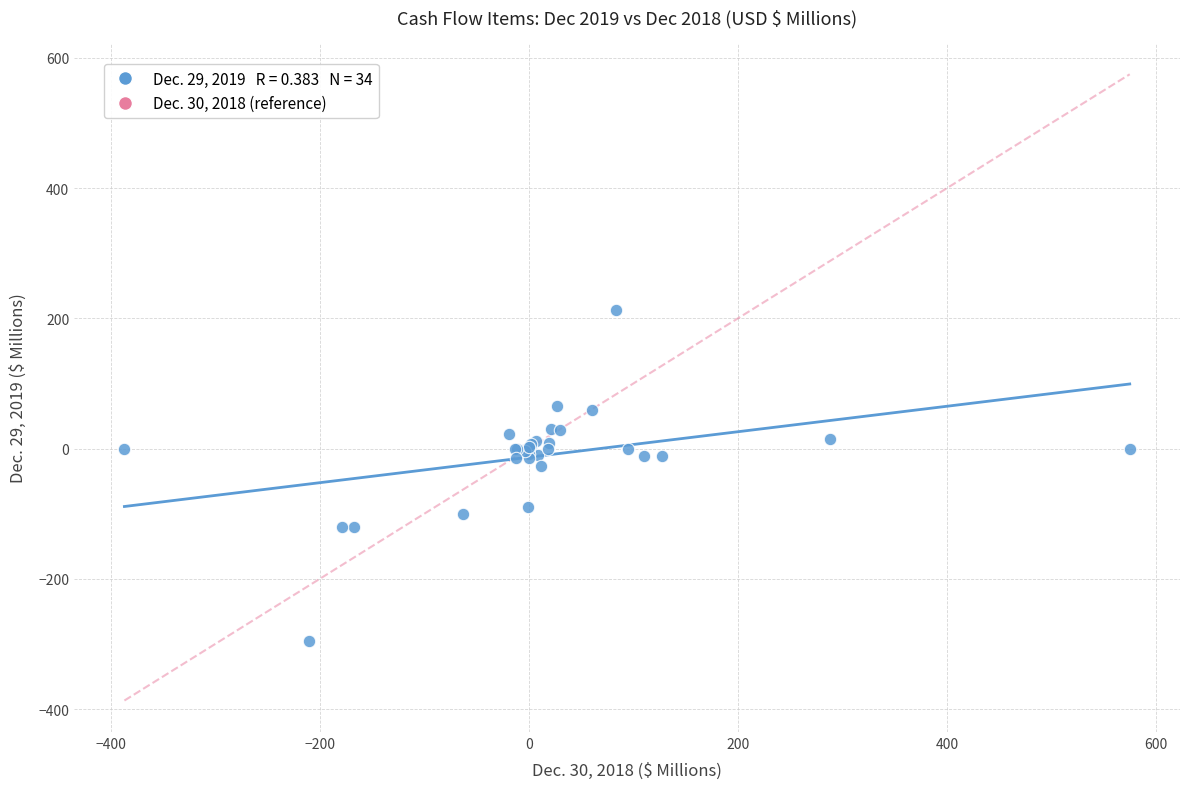

What Y value in the scatter plot is closest to -41?

-26.9